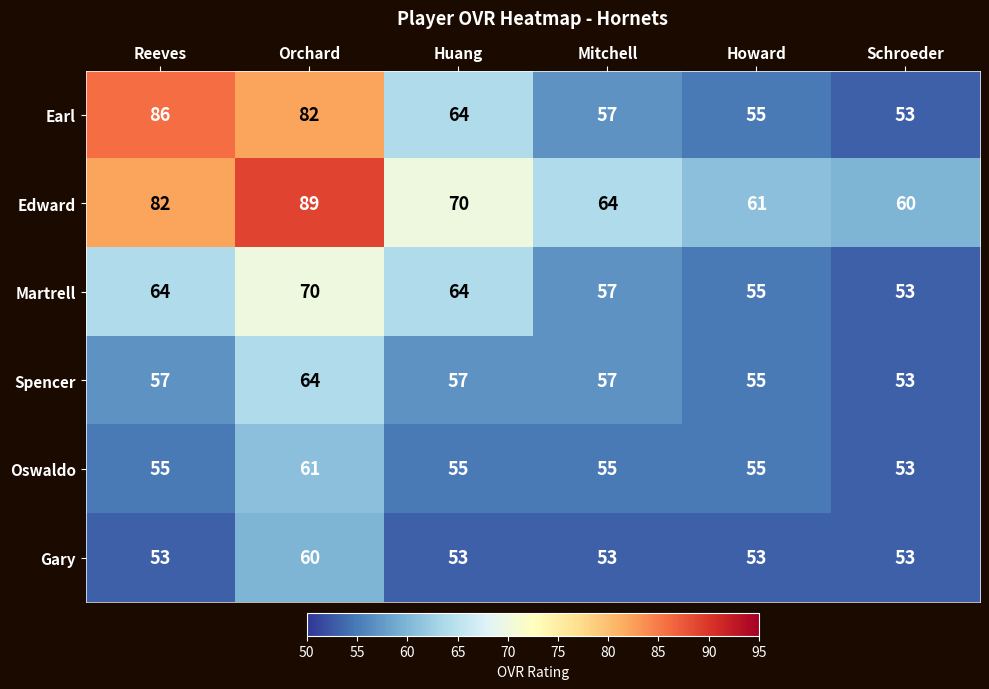

Which category has the highest value in the Martrell series?

Orchard